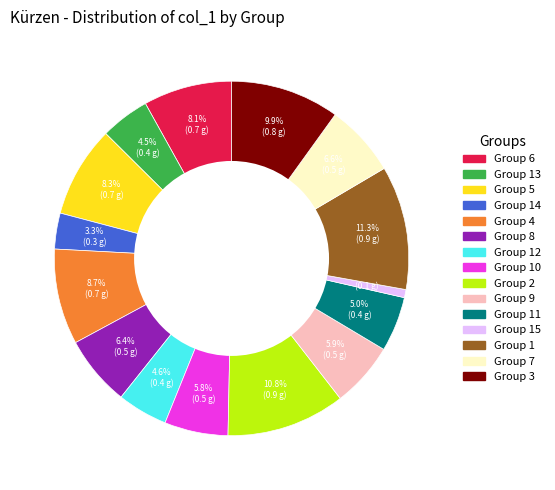

Is there any slice that represents more than half of the pie?

No